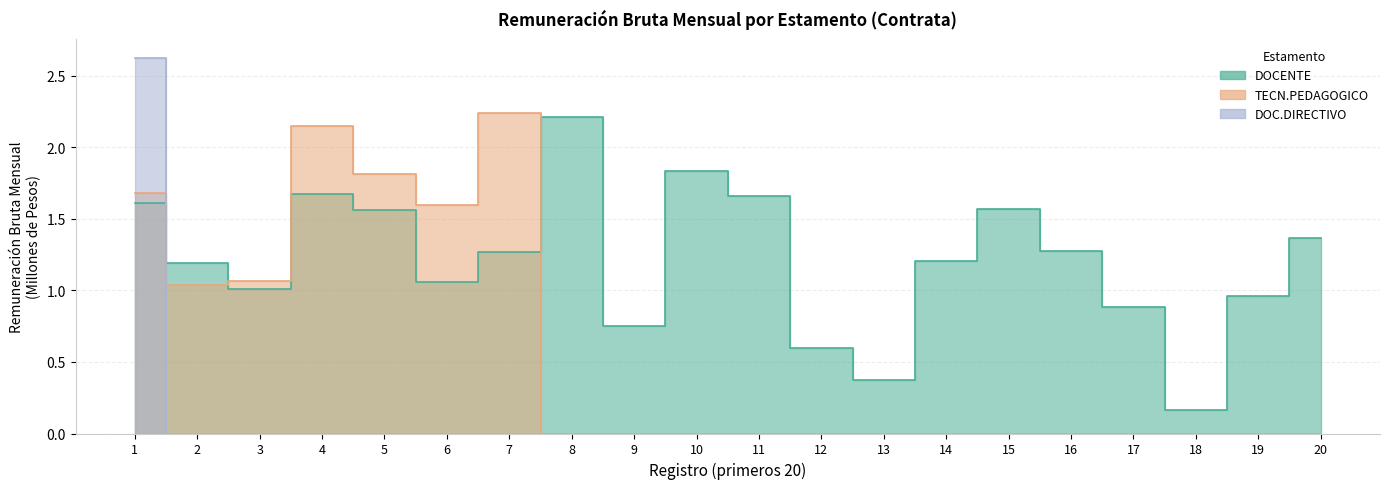

What is the maximum value for DOC.DIRECTIVO?

2.6